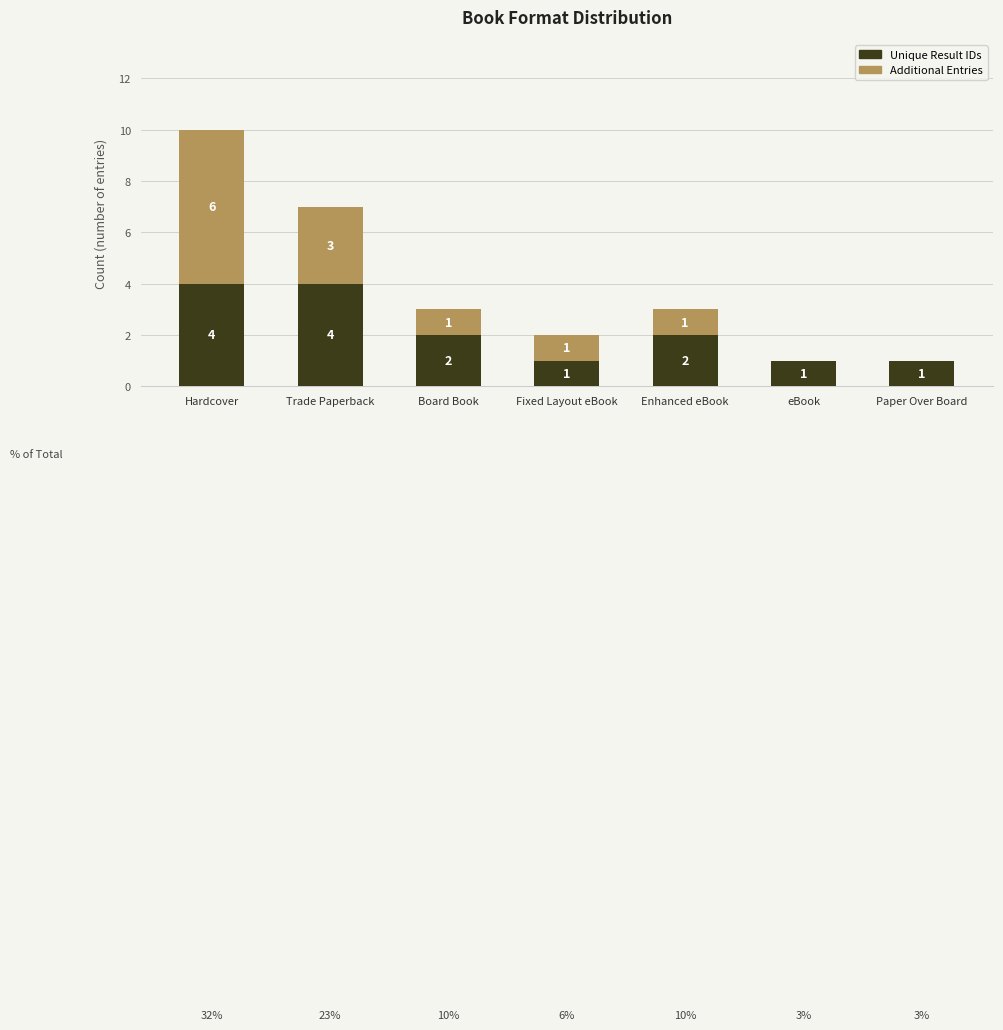

Reading left to right, what are the values for Unique Result IDs?

Hardcover=4	Trade Paperback=4	Board Book=2	Fixed Layout eBook=1	Enhanced eBook=2	eBook=1	Paper Over Board=1